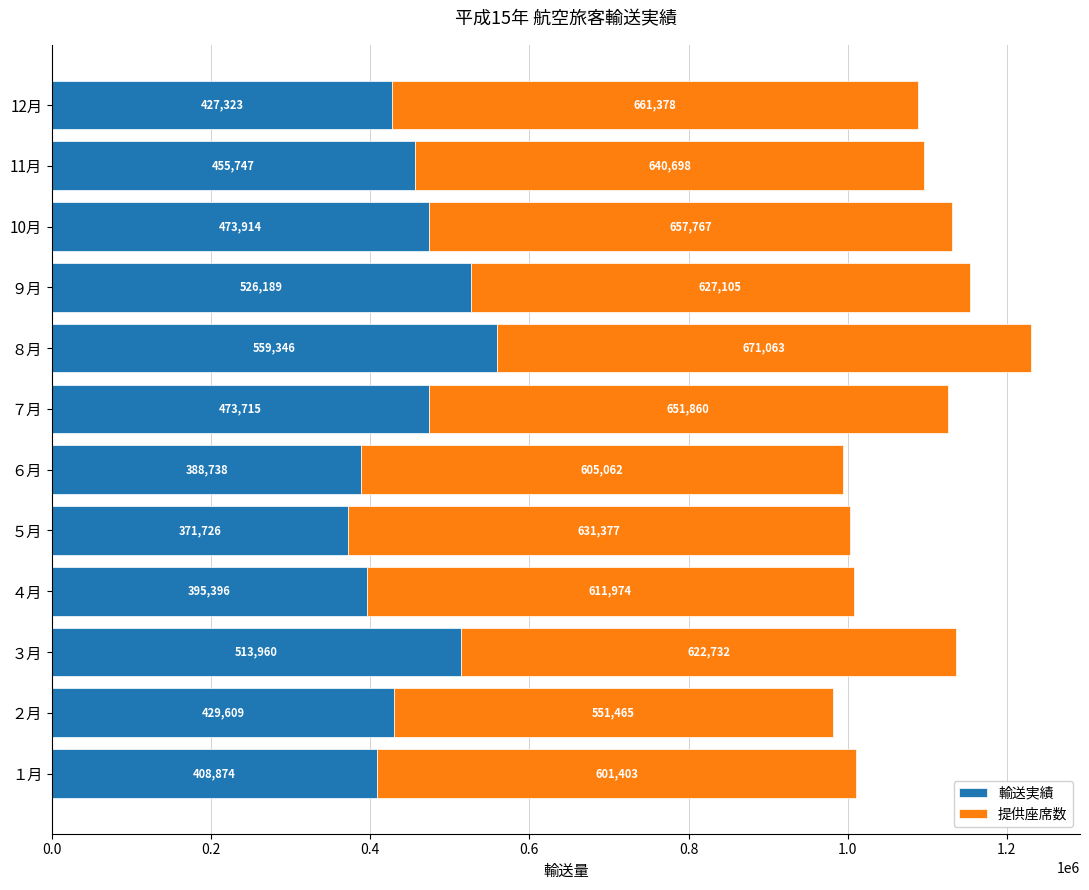

What value does the 輸送実績 series have at 12月, to the nearest 10?

427320